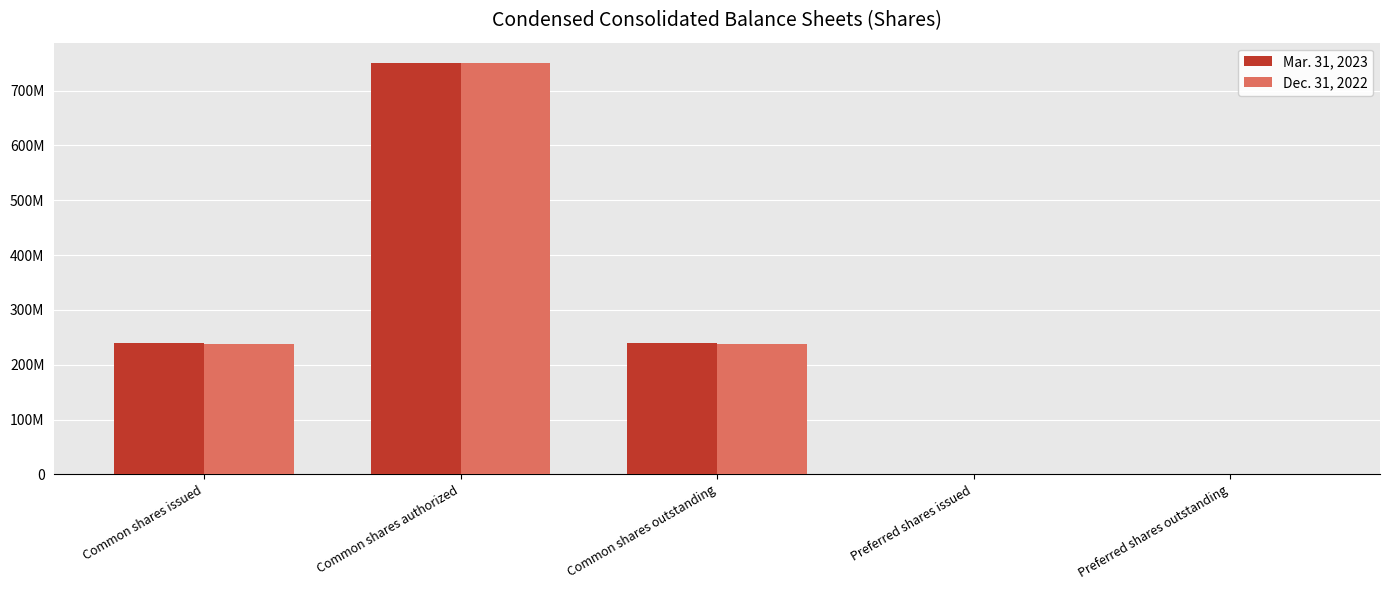

Are the bars grouped side by side (vs. stacked)?

Yes